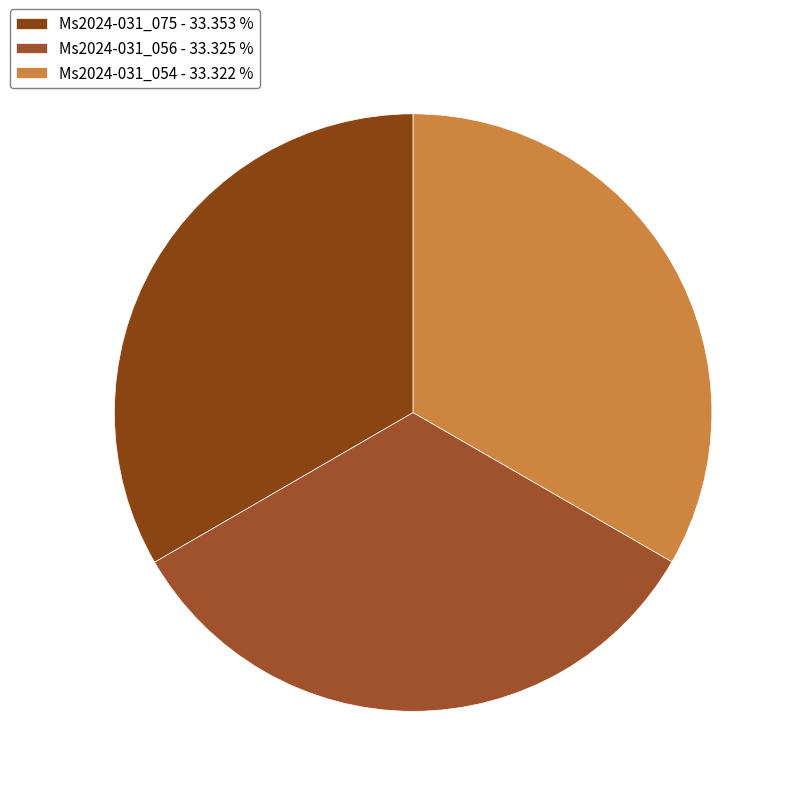

Is it true that Ms2024-031_054 is 45% of the pie?

False